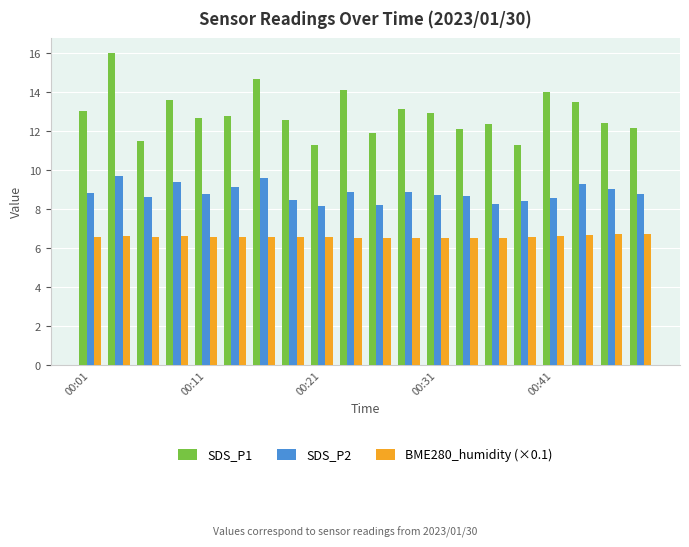

What is the minimum value shown in the chart?

6.5